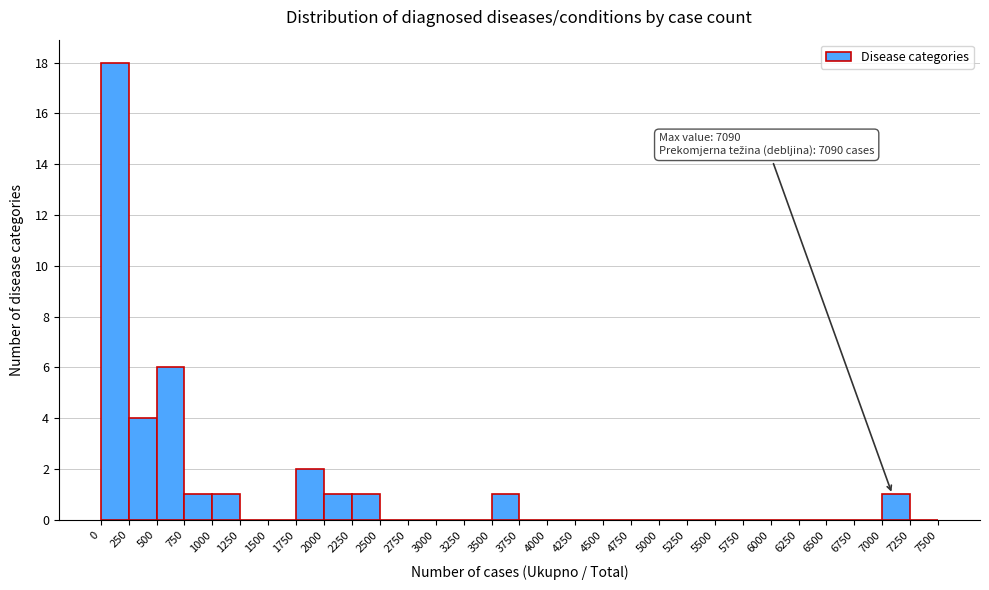

Over which range of the x-axis is the bar tallest?

0 to 250